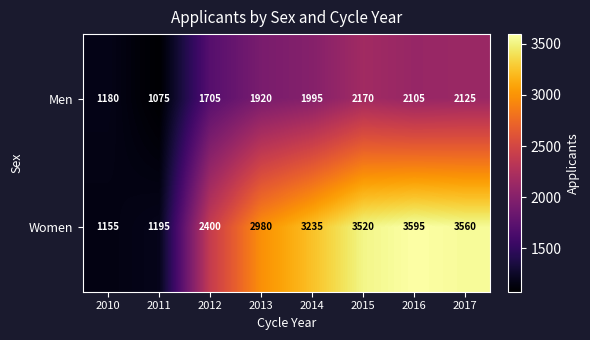

How many series are shown in this chart?

2